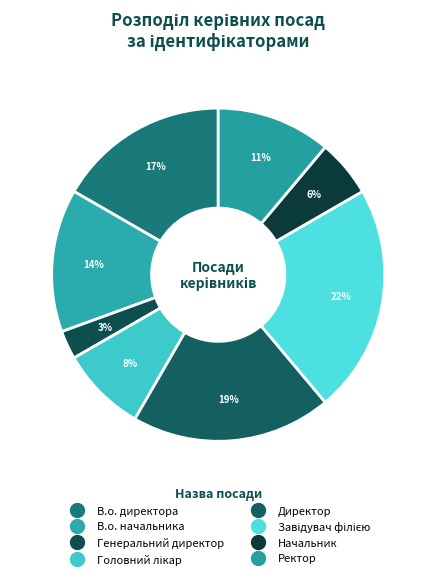

To the nearest percent, what is the average slice percentage?

12%